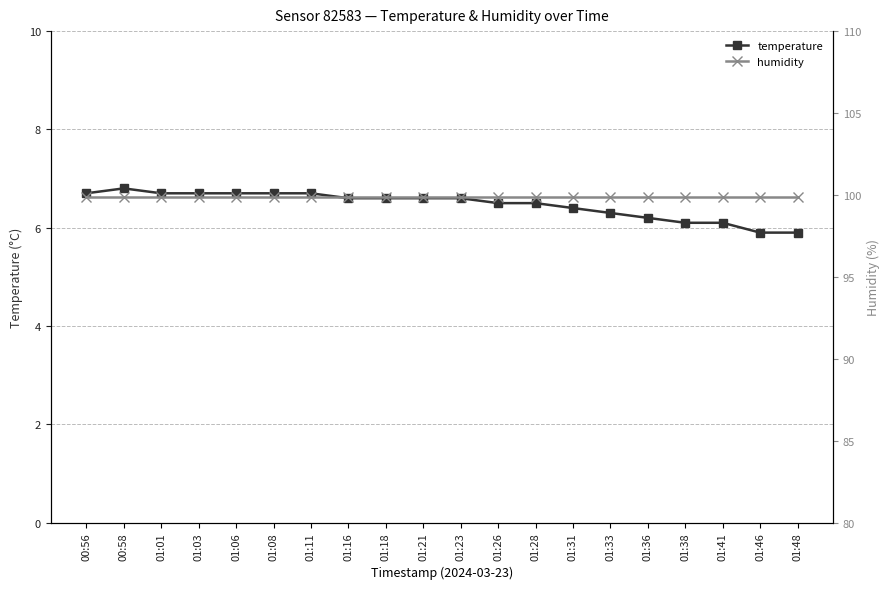

Which series has the widest spread of values?

temperature